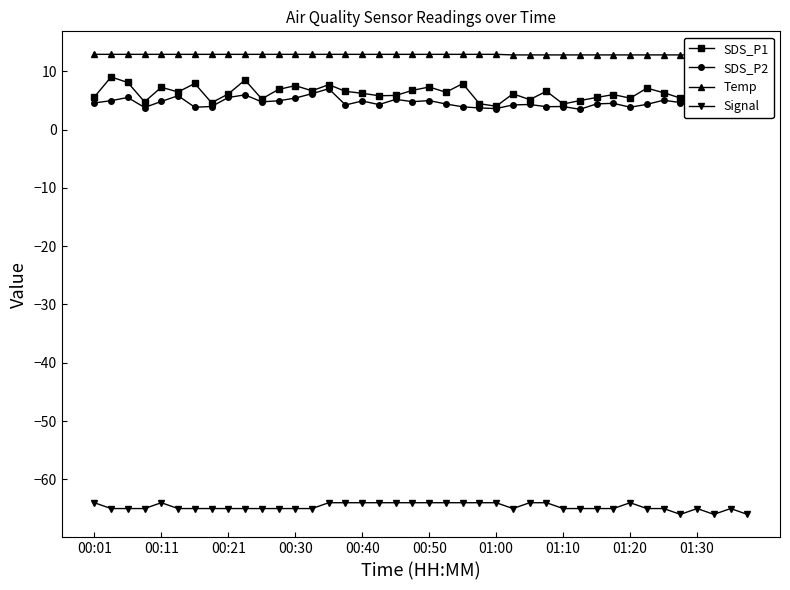

Which category has the highest value across all series?

00:01